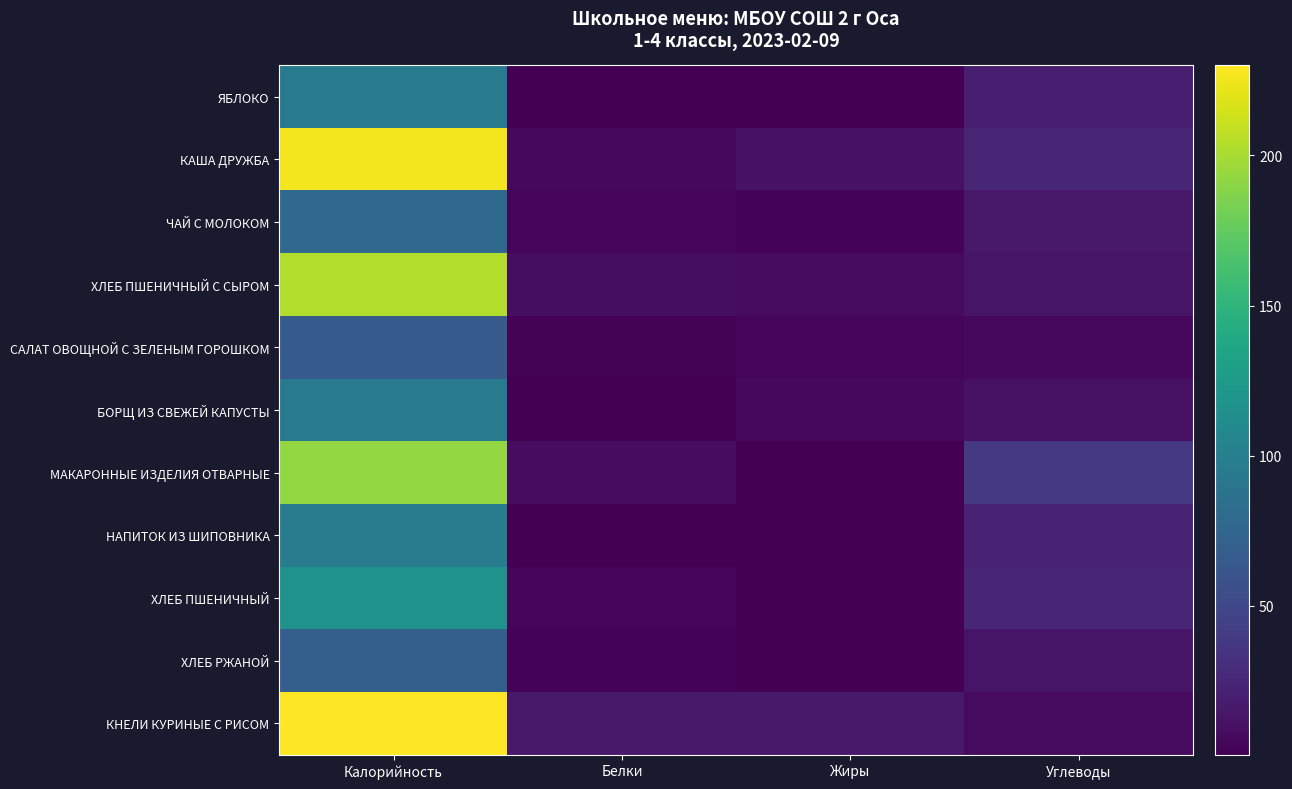

Reading left to right, extract all data points from this chart.

ЯБЛОКО: Калорийность=94.0	Белки=0.8	Жиры=0.8	Углеводы=19.6
КАША ДРУЖБА: Калорийность=226.2	Белки=5.3	Жиры=11.7	Углеводы=25.1
ЧАЙ С МОЛОКОМ: Калорийность=79.0	Белки=3.2	Жиры=2.7	Углеводы=15.9
ХЛЕБ ПШЕНИЧНЫЙ С СЫРОМ: Калорийность=203.5	Белки=8.9	Жиры=6.8	Углеводы=13.2
САЛАТ ОВОЩНОЙ С ЗЕЛЕНЫМ ГОРОШКОМ: Калорийность=66.6	Белки=1.7	Жиры=4.3	Углеводы=5.5
БОРЩ ИЗ СВЕЖЕЙ КАПУСТЫ: Калорийность=95.0	Белки=0.8	Жиры=5.0	Углеводы=10.7
МАКАРОННЫЕ ИЗДЕЛИЯ ОТВАРНЫЕ: Калорийность=193.2	Белки=7.5	Жиры=0.9	Углеводы=38.7
НАПИТОК ИЗ ШИПОВНИКА: Калорийность=97.0	Белки=0.7	Жиры=0.3	Углеводы=22.8
ХЛЕБ ПШЕНИЧНЫЙ: Калорийность=117.5	Белки=3.8	Жиры=0.4	Углеводы=24.9
ХЛЕБ РЖАНОЙ: Калорийность=69.6	Белки=2.6	Жиры=0.5	Углеводы=13.3
КНЕЛИ КУРИНЫЕ С РИСОМ: Калорийность=230.0	Белки=15.6	Жиры=15.8	Углеводы=6.7